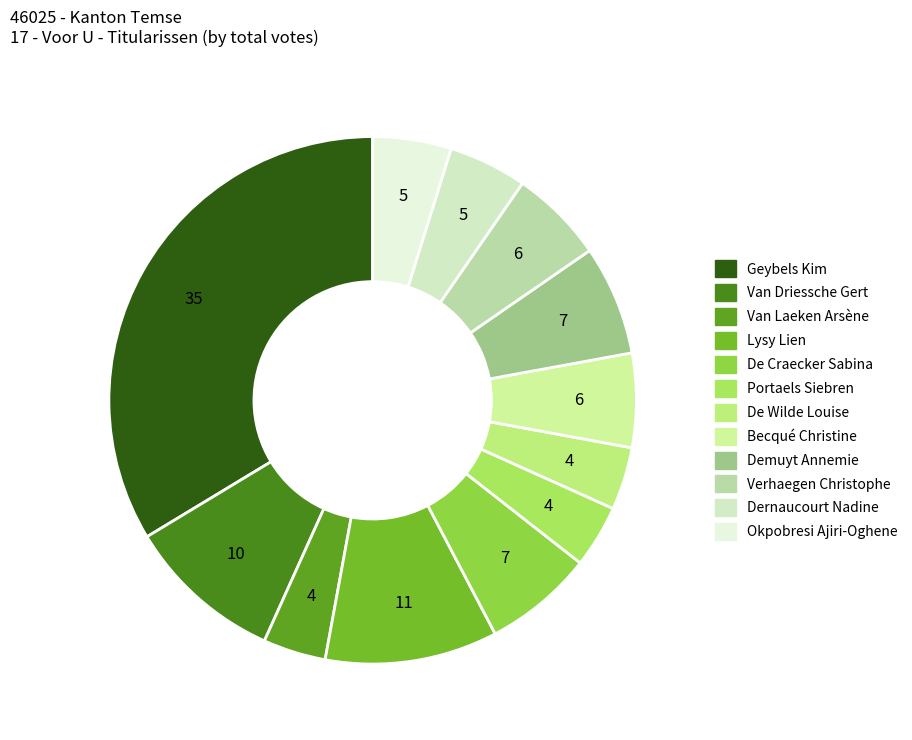

How many segments does this pie chart have?

12